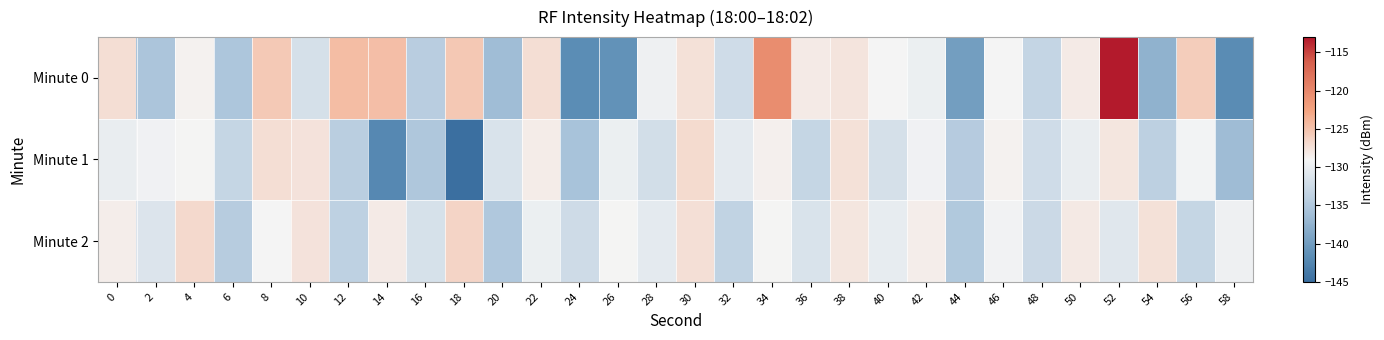

Reading left to right, list all the values displayed in this chart.

Minute 0: 0=-127.1	2=-135.4	4=-128.6	6=-135.3	8=-125.5	10=-131.8	12=-124.5	14=-124.7	16=-134.3	18=-125.4	20=-136.3	22=-127.2	24=-141.7	26=-141.2	28=-129.5	30=-127.4	32=-132.3	34=-120.5	36=-128.2	38=-127.7	40=-129.1	42=-129.8	44=-139.9	46=-129.0	48=-133.3	50=-128.2	52=-113.2	54=-137.5	56=-125.8	58=-141.8
Minute 1: 0=-130.1	2=-129.5	4=-129.0	6=-133.2	8=-127.2	10=-127.5	12=-134.2	14=-142.2	16=-135.2	18=-145.0	20=-131.5	22=-128.3	24=-135.7	26=-129.8	28=-132.1	30=-126.9	32=-130.4	34=-128.6	36=-133.2	38=-127.4	40=-131.8	42=-129.5	44=-134.6	46=-128.7	48=-132.3	50=-130.1	52=-127.8	54=-133.9	56=-129.2	58=-136.4
Minute 2: 0=-128.4	2=-131.2	4=-126.8	6=-134.5	8=-129.1	10=-127.6	12=-133.8	14=-128.2	16=-131.7	18=-126.4	20=-135.1	22=-129.8	24=-132.4	26=-128.9	28=-130.5	30=-127.3	32=-133.6	34=-129.0	36=-131.4	38=-127.8	40=-130.2	42=-128.5	44=-134.9	46=-129.3	48=-132.7	50=-128.1	52=-130.8	54=-127.5	56=-133.2	58=-129.6